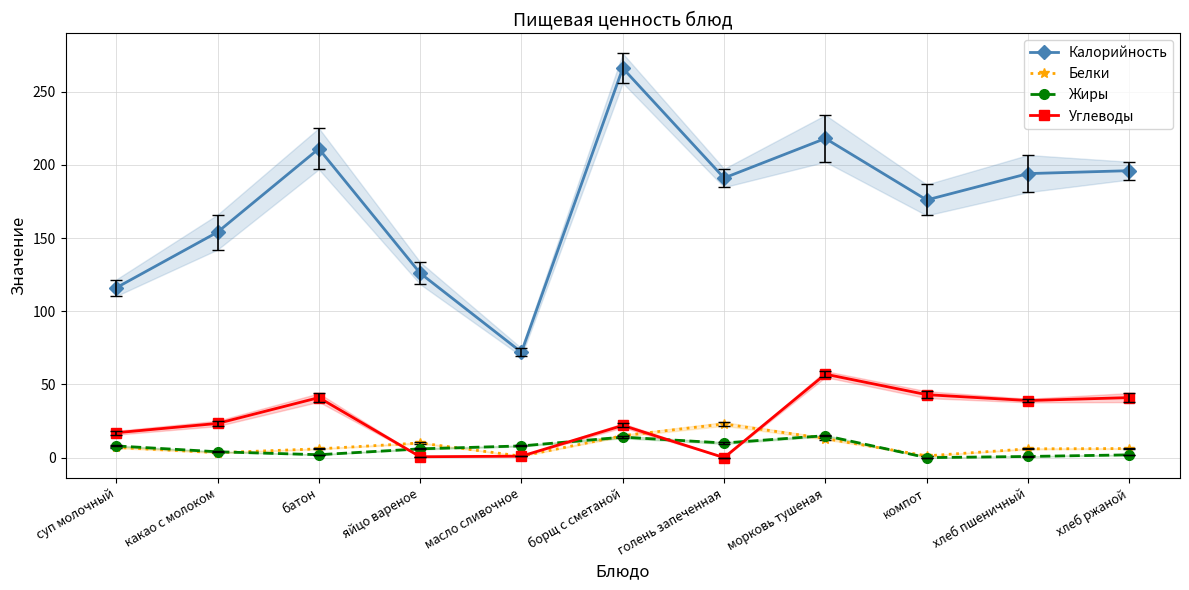

At which category does Жиры reach its first local peak?

борщ с сметаной